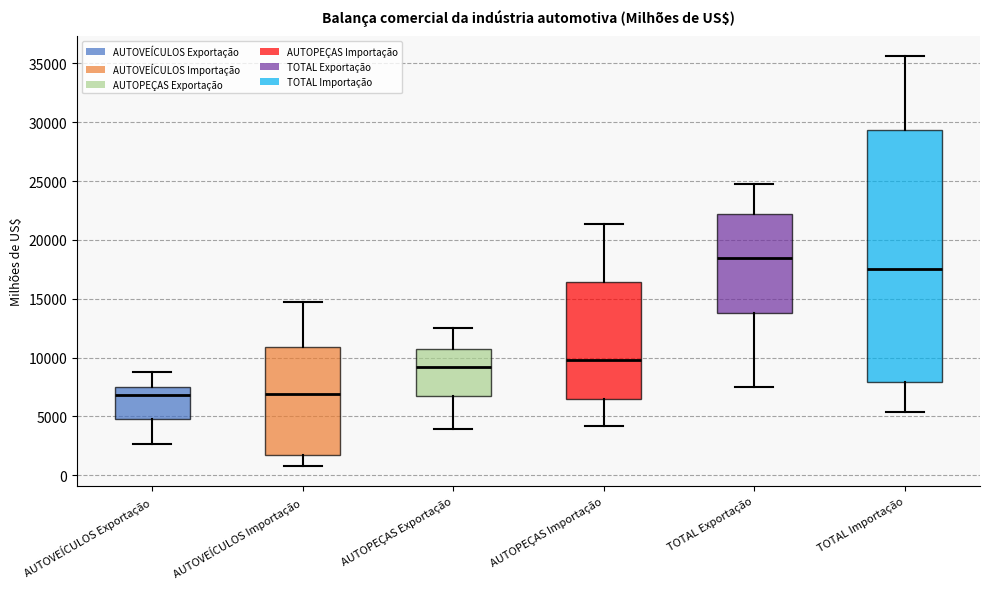

Which box is the tallest, from its lower edge to its upper edge?

TOTAL Importação